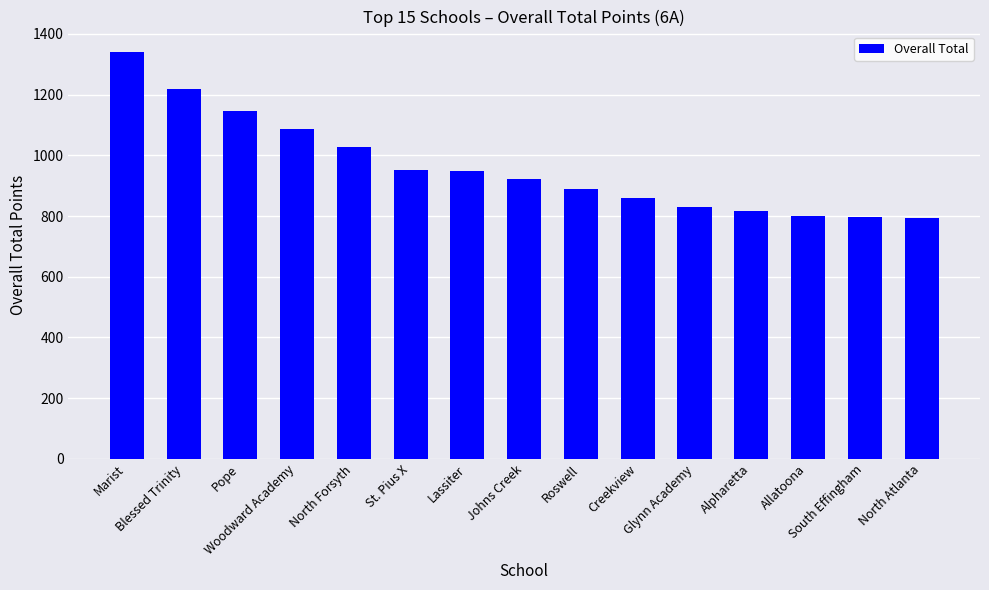

What is the change in value from St. Pius X to Alpharetta?

-135